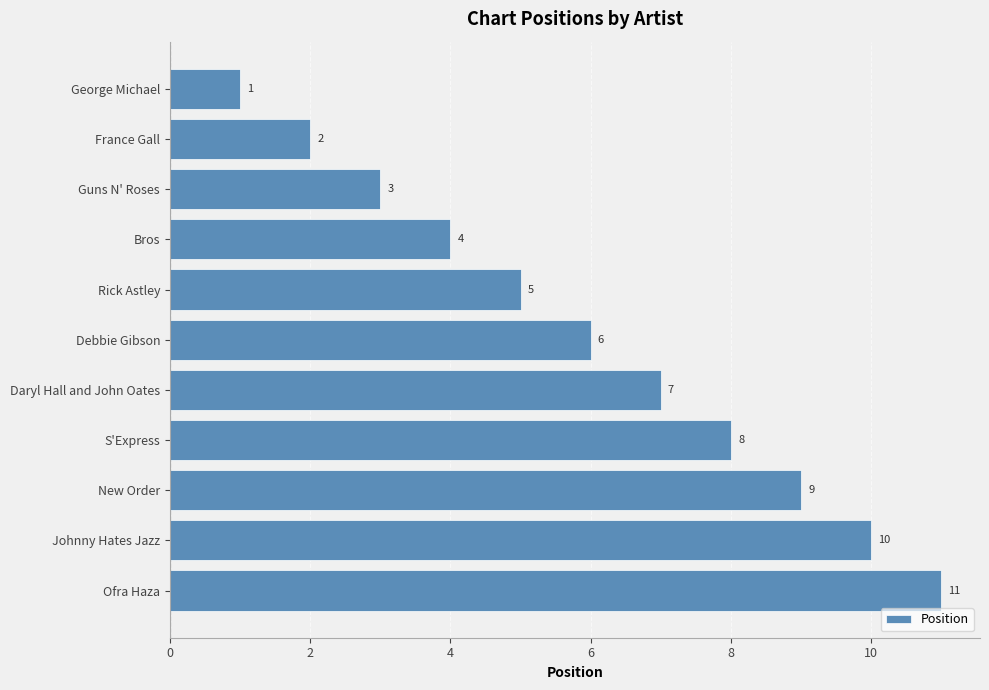

How many data points are less than 6?

5